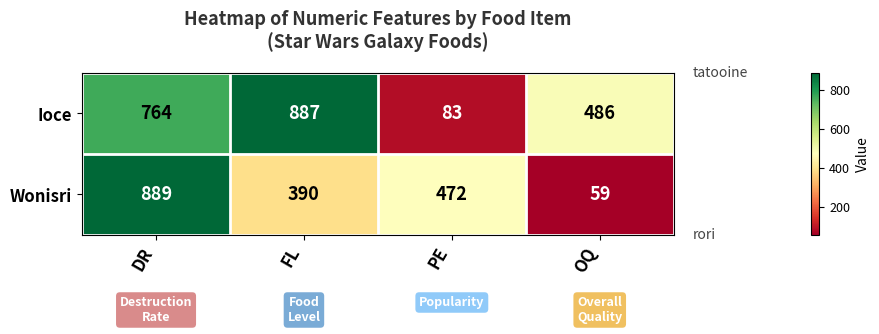

Which category has the lowest value across all series?

OQ